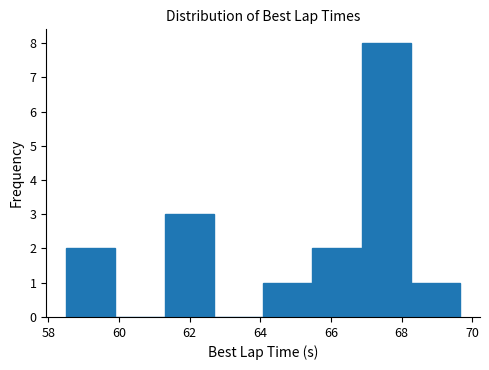

Reading left to right, list every bar in this chart as the range it spans on the x-axis followed by its height. Neither the bar edges nor the heights are printed on the chart, so give them approximately, as read against the axes.

58.6 to 59.8: 2
59.8 to 61.2: 0
61.2 to 62.6: 3
62.6 to 64.0: 0
64.0 to 65.4: 1
65.4 to 66.8: 2
66.8 to 68.2: 8
68.2 to 69.6: 1